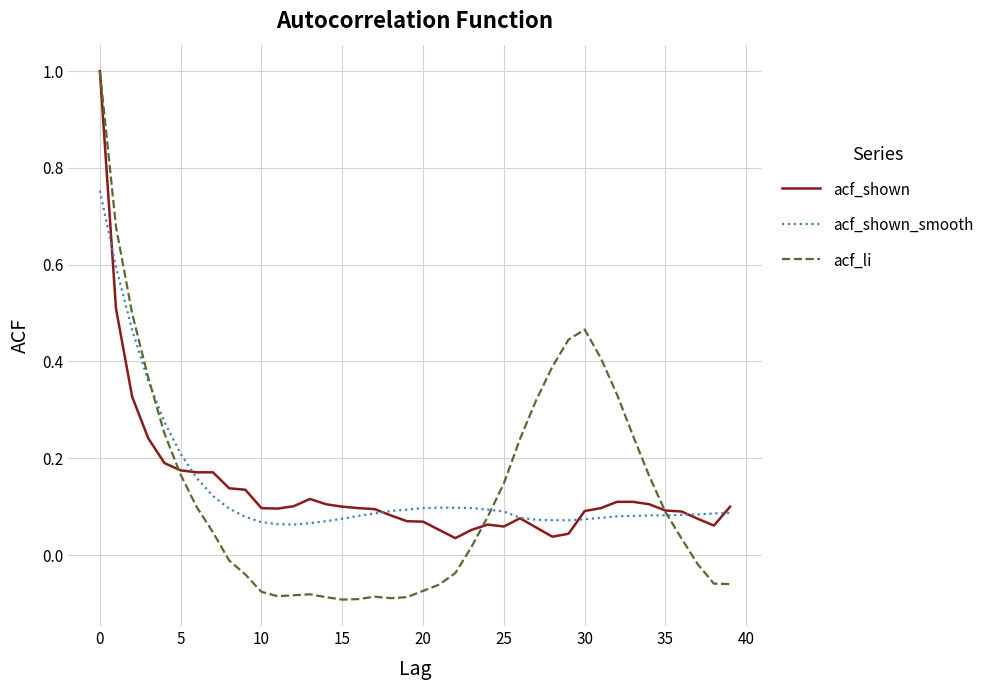

What is the maximum value shown in the chart?

1.0